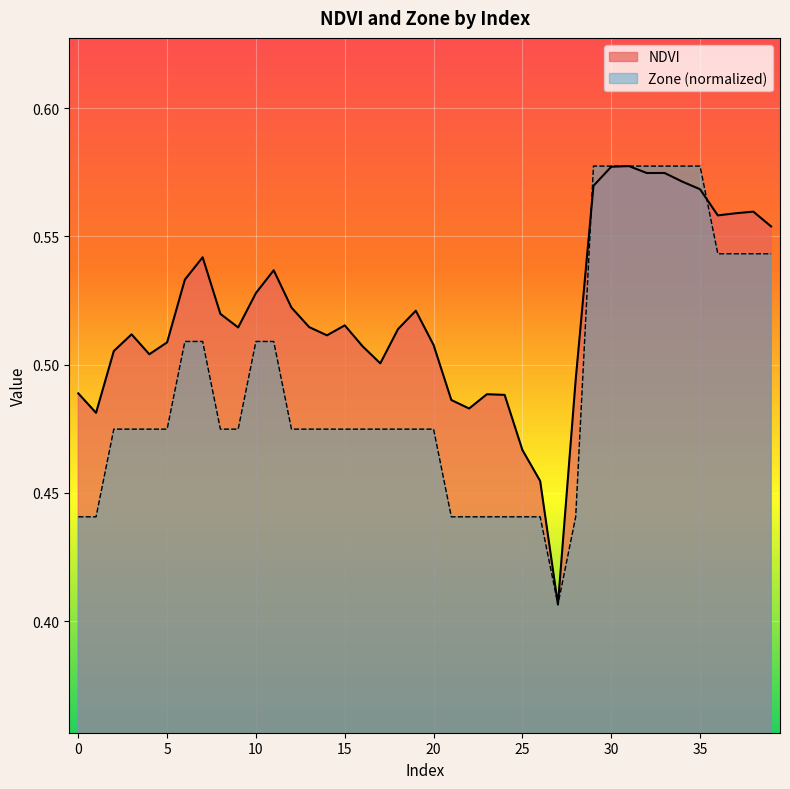

Which category has the lowest value in the Zone series?

27